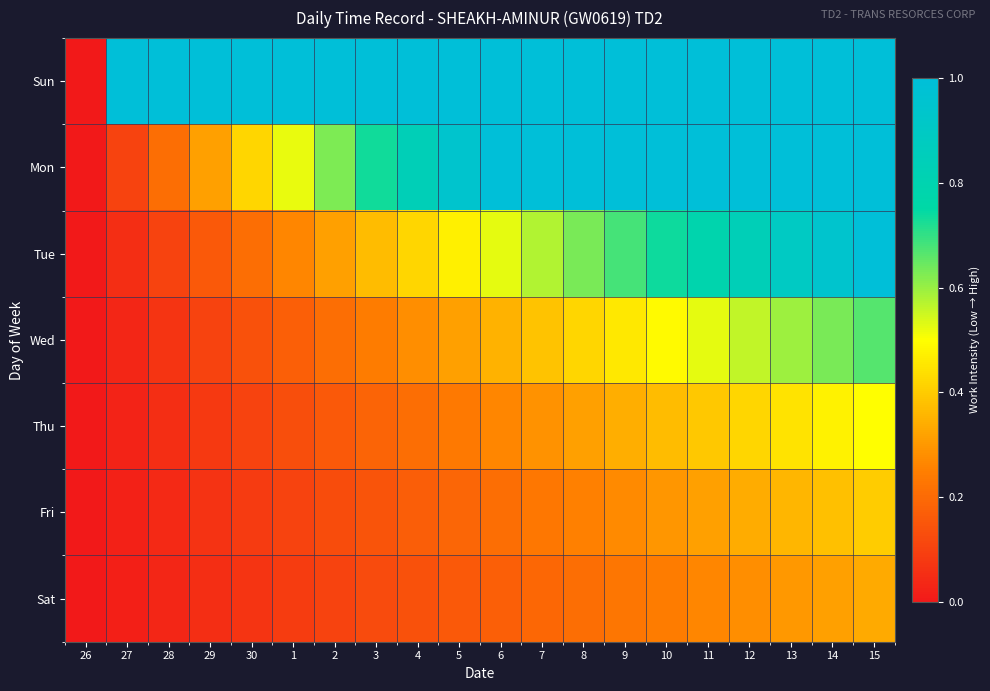

Which series changed the most between 29 and 1?

Mon